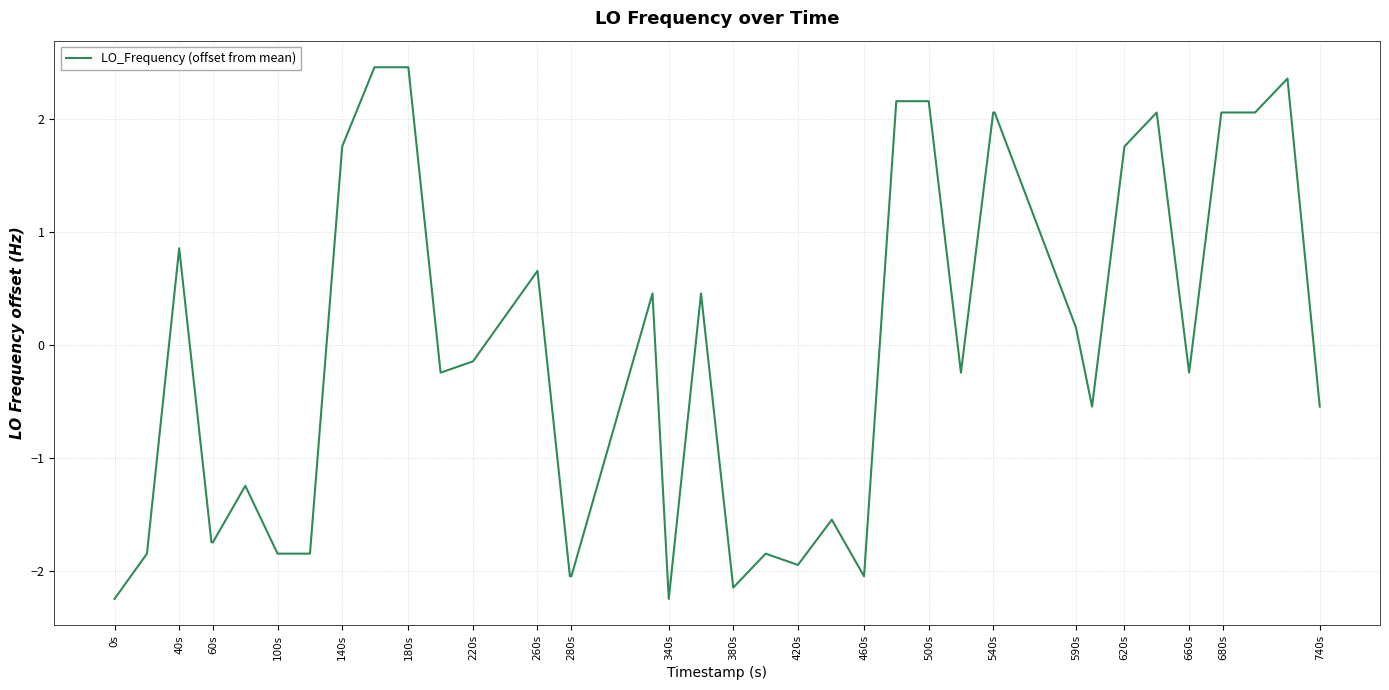

What is the difference between the maximum and minimum values?

4.7